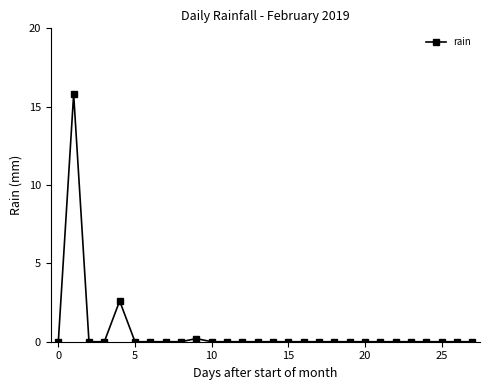

How many lines are shown in the chart?

1